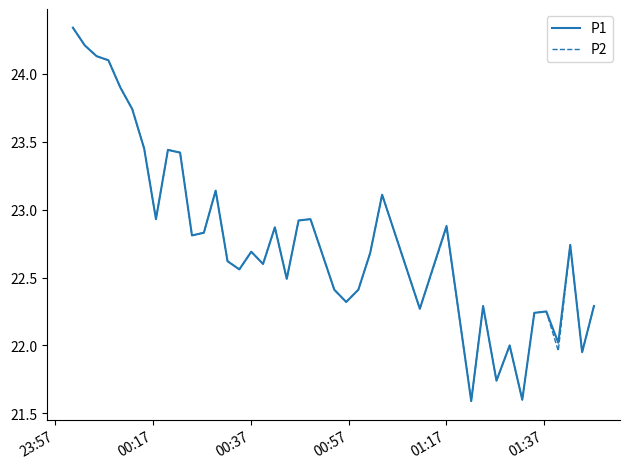

What is the smallest value displayed?

21.6